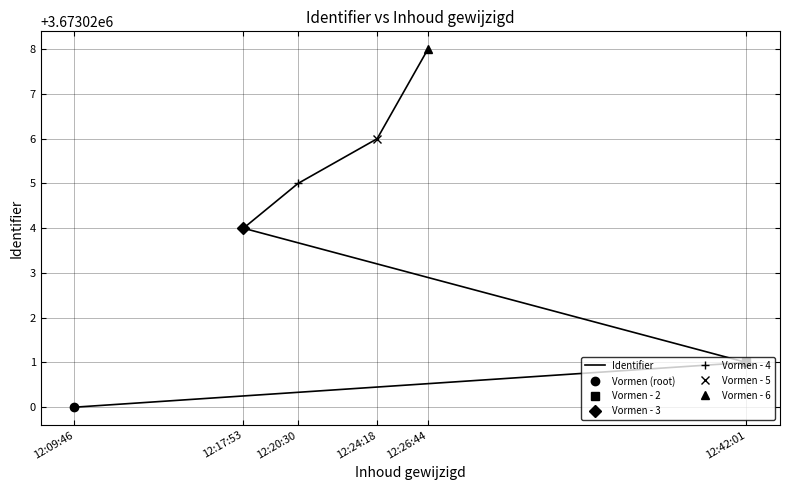

What value does the data have at 12:09:46?

3673020